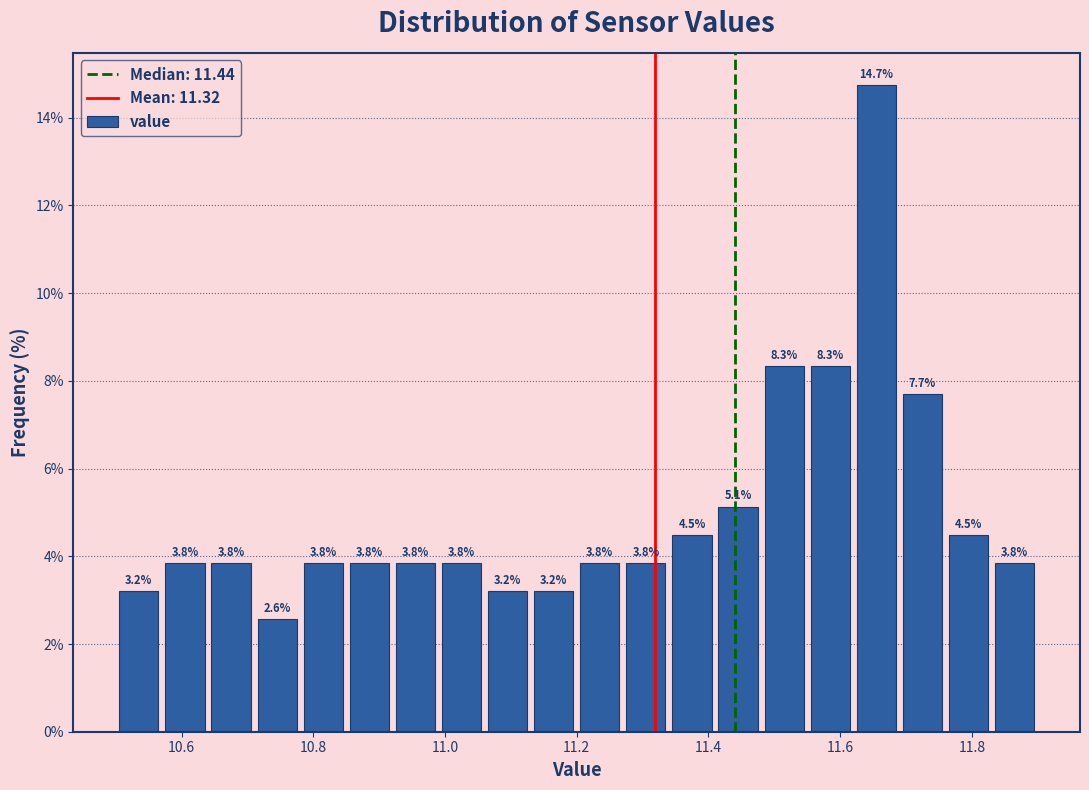

Read against the x-axis, roughly where is the centre of the tallest bar?

11.66